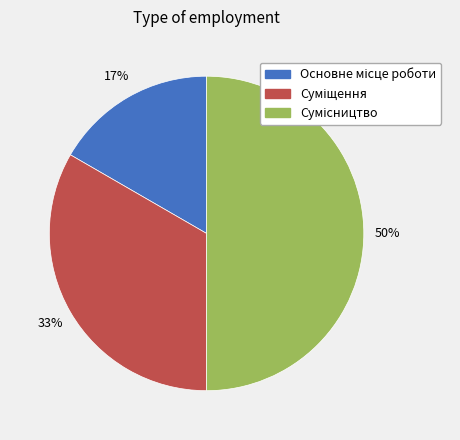

To the nearest percent, what is the difference between the largest and smallest slice percentages?

33%